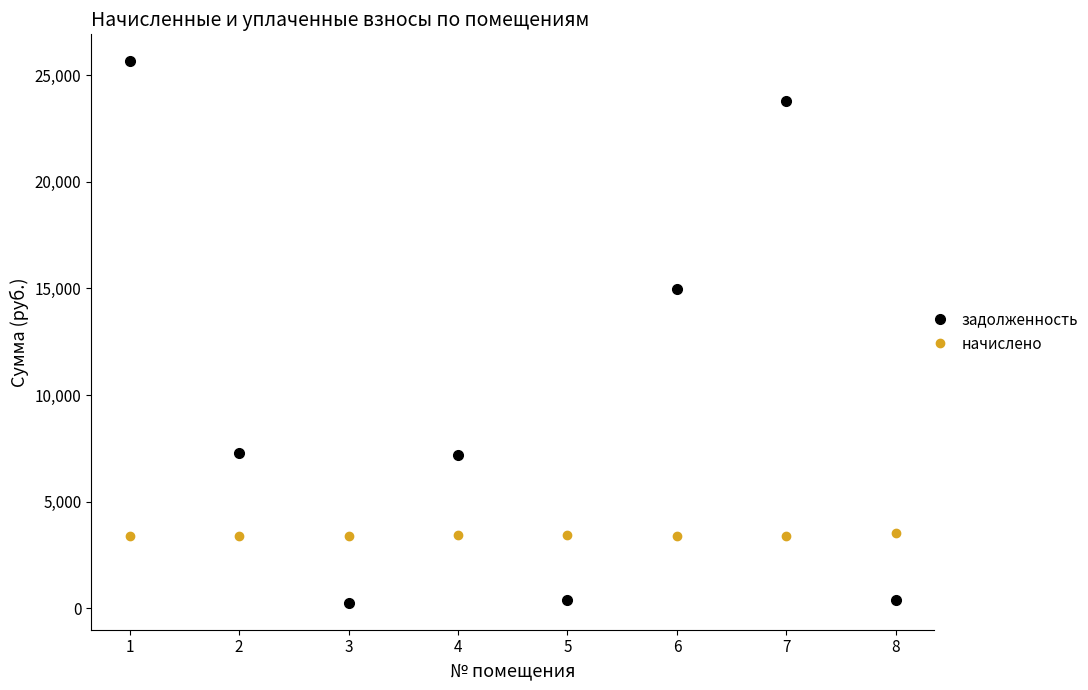

Rank the series by their average value, from lowest to highest.

начислено, задолженность